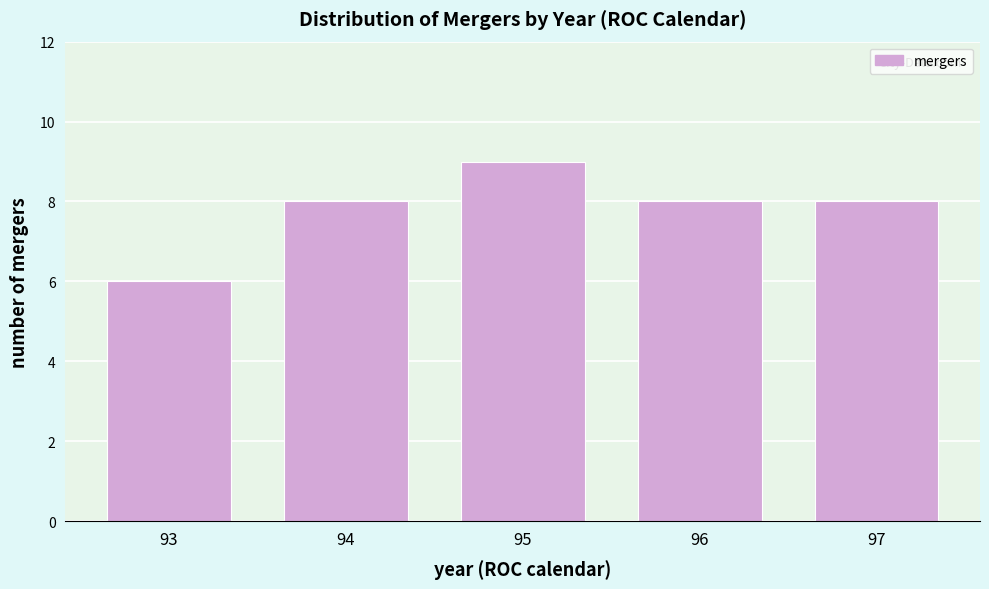

Reading left to right, transcribe all the data shown in this chart.

6	8	9	8	8